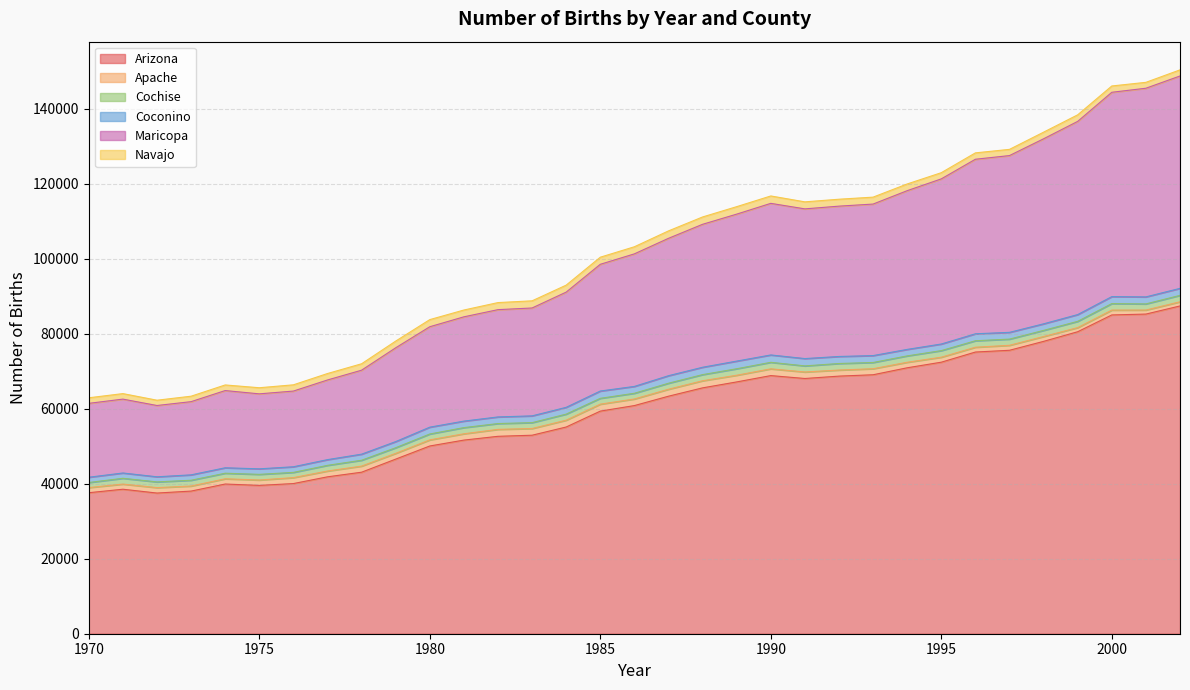

How many distinct data groups are displayed?

6